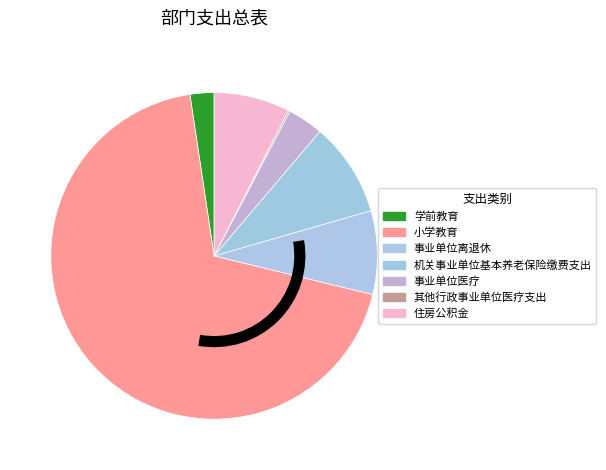

To the nearest percent, what percentage of the pie is 小学教育?

69%